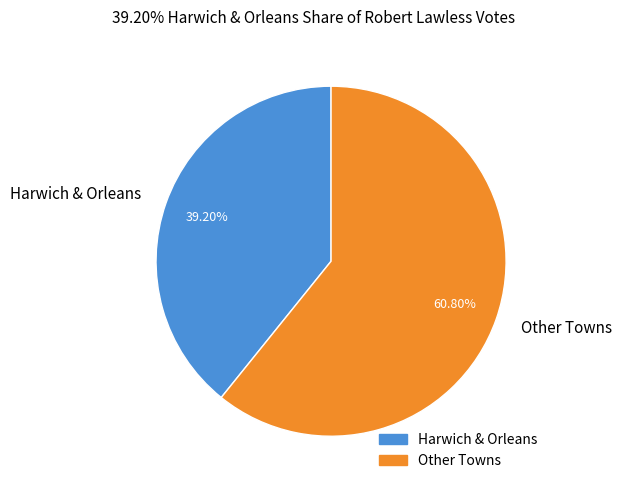

What is the majority slice?

Other Towns